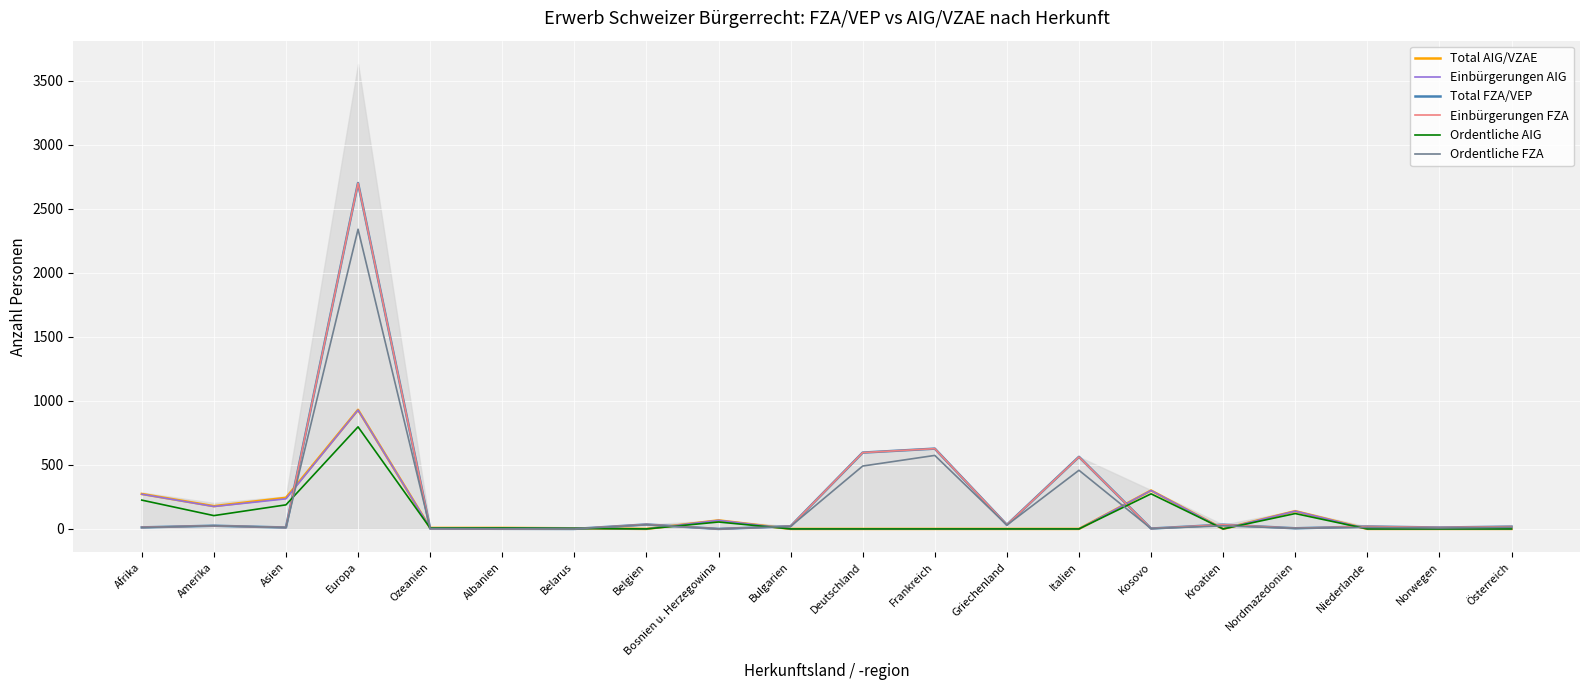

How many intersections are there between Einbürgerungen AIG and Ordentliche FZA?

9